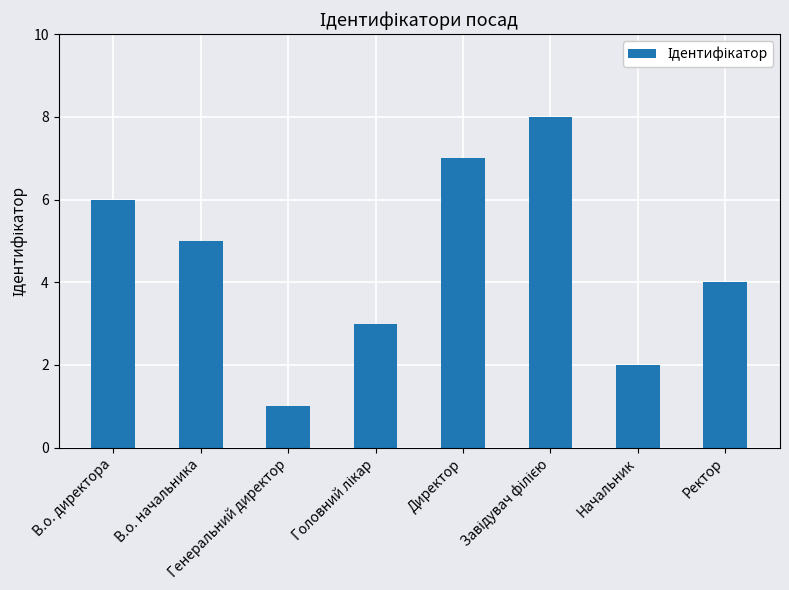

At which label is the value closest to 4?

Ректор